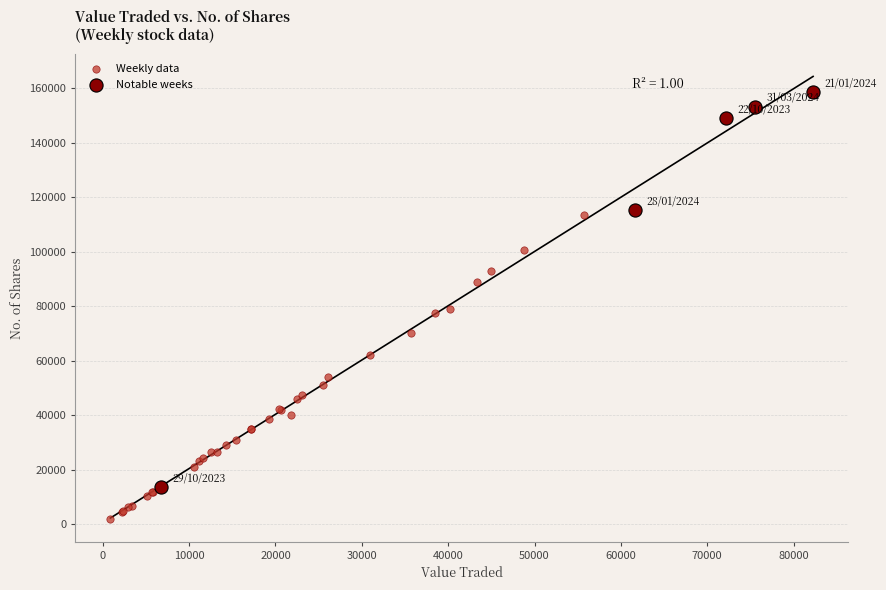

Which series reaches the maximum Y coordinate?

Notable weeks